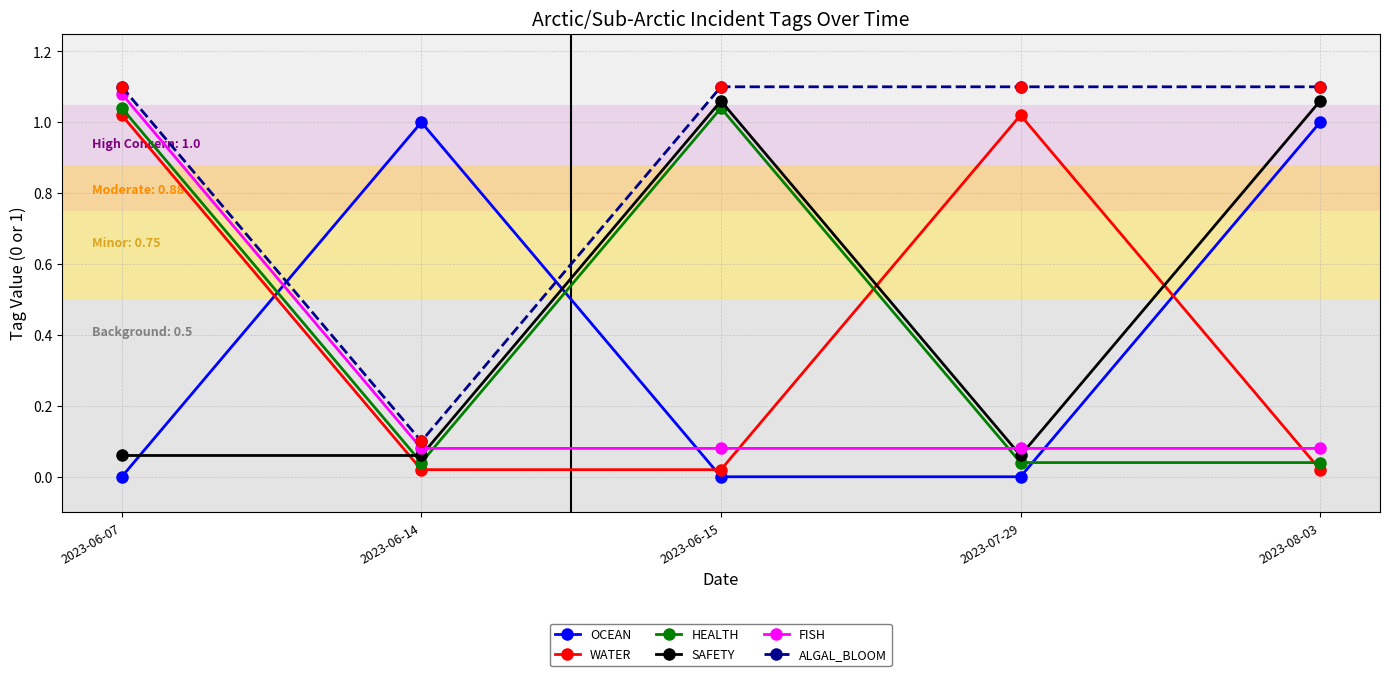

Which series has the largest total across all categories?

ALGAL_BLOOM